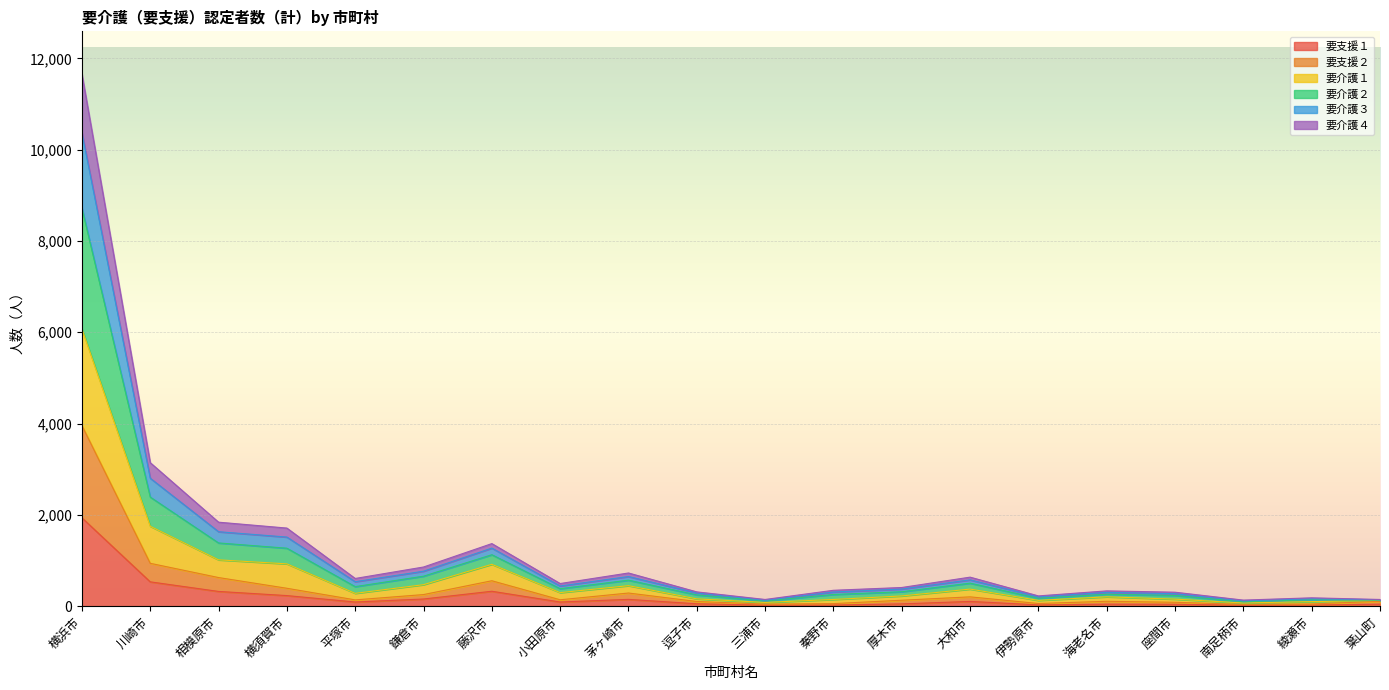

Which series has the largest total across all categories?

要介護２